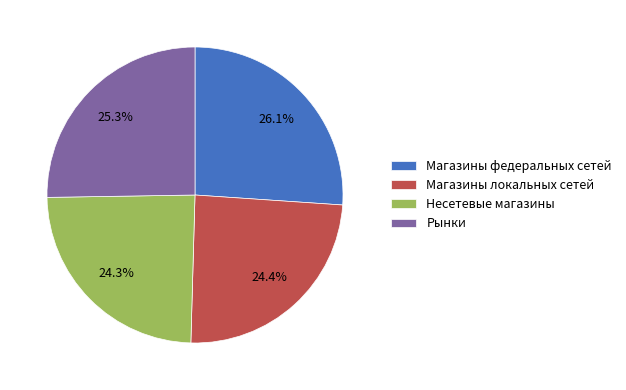

How many slices are in this pie chart?

4